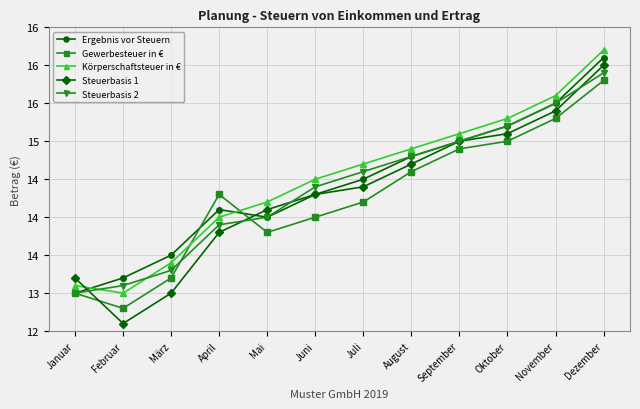

What is the difference between the Ergebnis vor Steuern values at März and Februar?

0.3